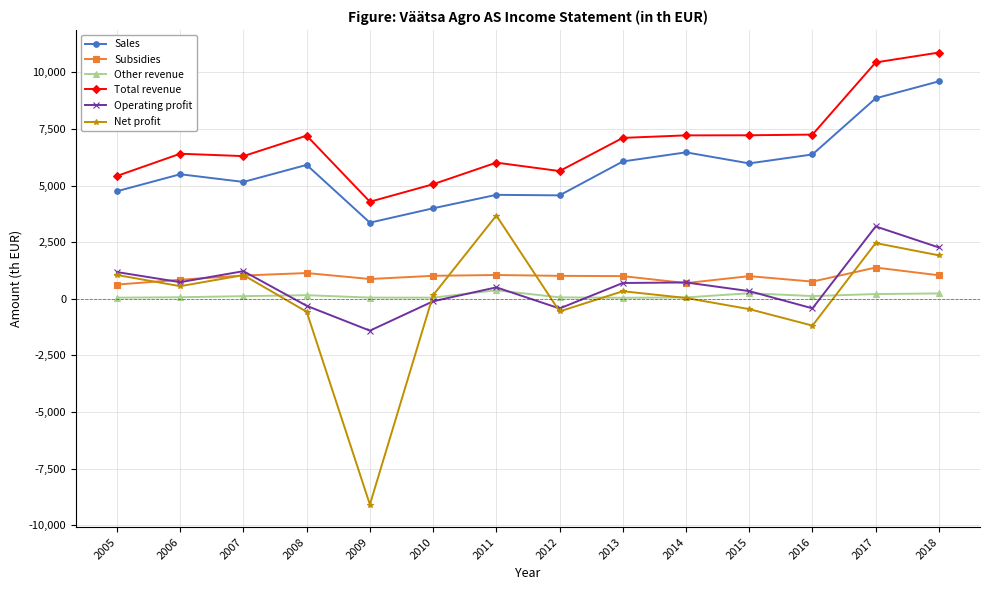

What is the average value of the Subsidies series?

959.7